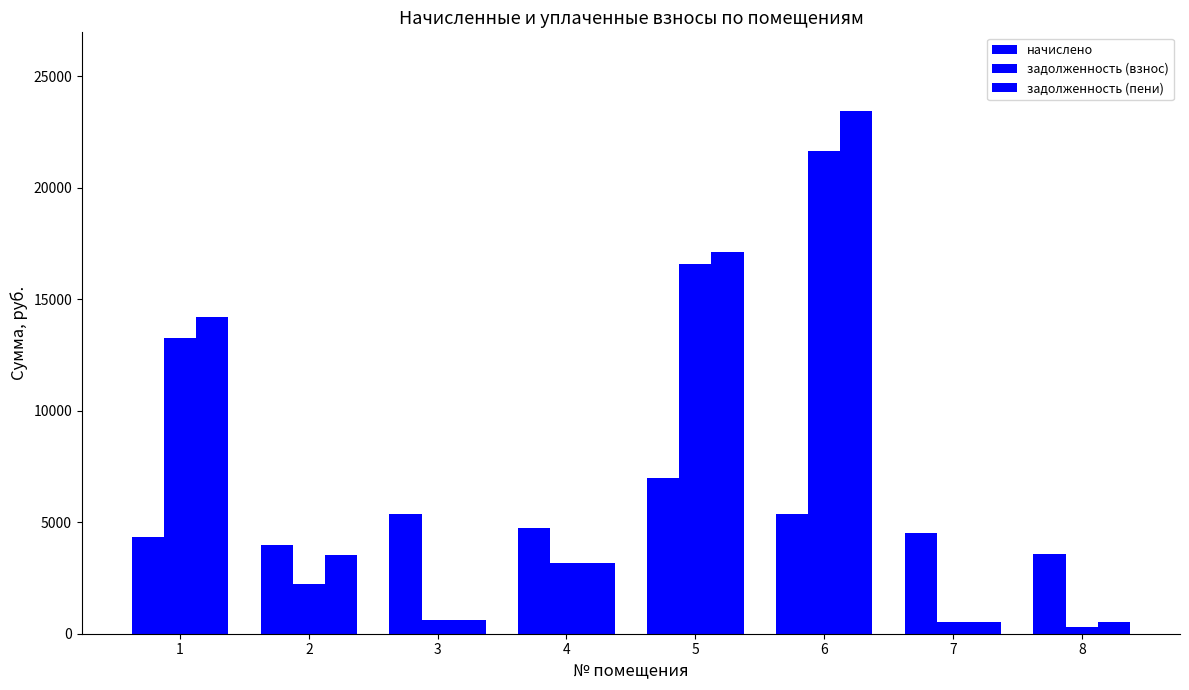

How many values in the задолженность (взнос) series are below 3174?

4